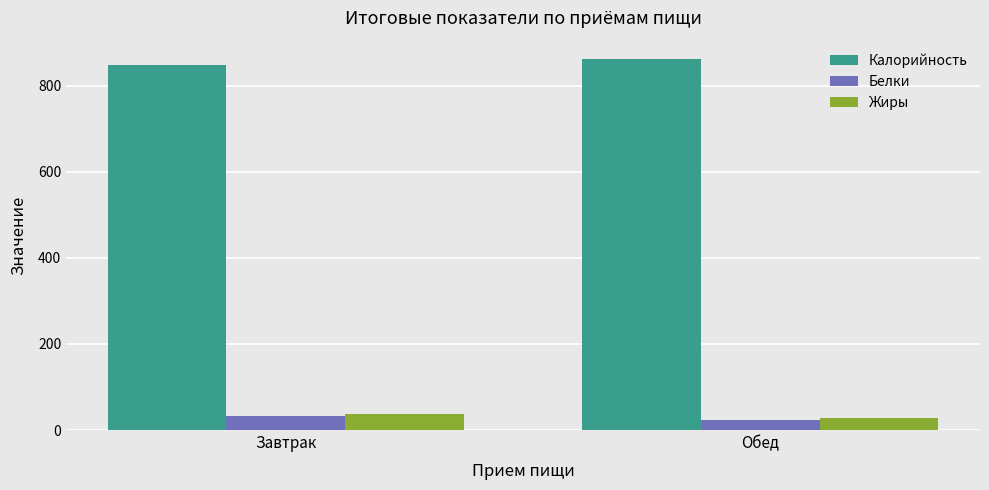

What is the difference between the highest and lowest values at Обед?

837.0